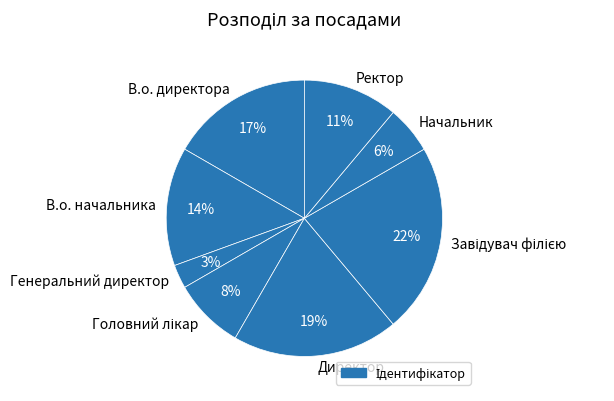

To the nearest percent, what is the difference between the largest and smallest slice percentages?

19%